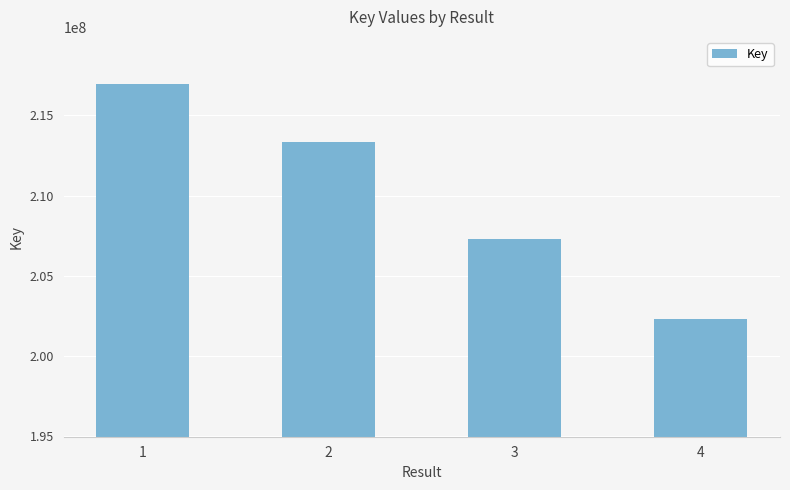

The value at 4 is 304956414. True or false?

False